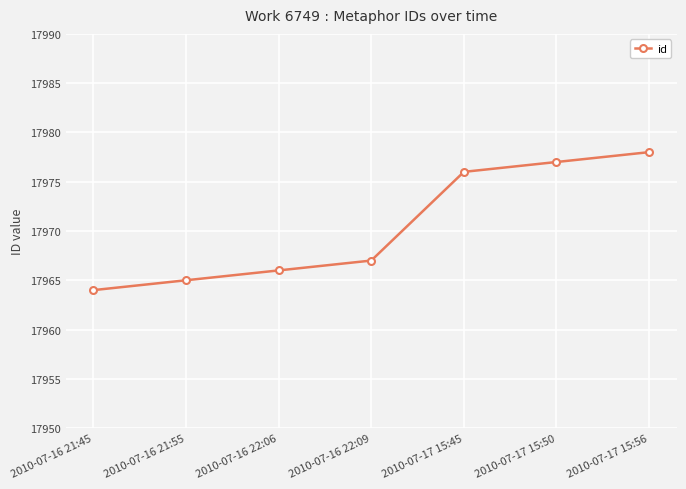

List the labels in order of value, smallest first.

2010-07-16 21:45, 2010-07-16 21:55, 2010-07-16 22:06, 2010-07-16 22:09, 2010-07-17 15:45, 2010-07-17 15:50, 2010-07-17 15:56